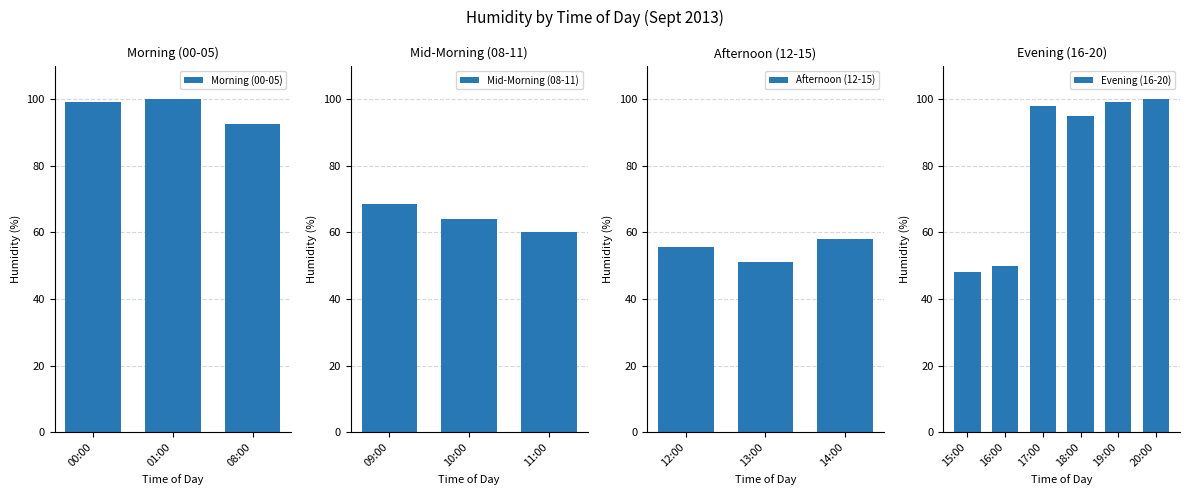

What is the maximum value for Morning (00-05)?

100.0